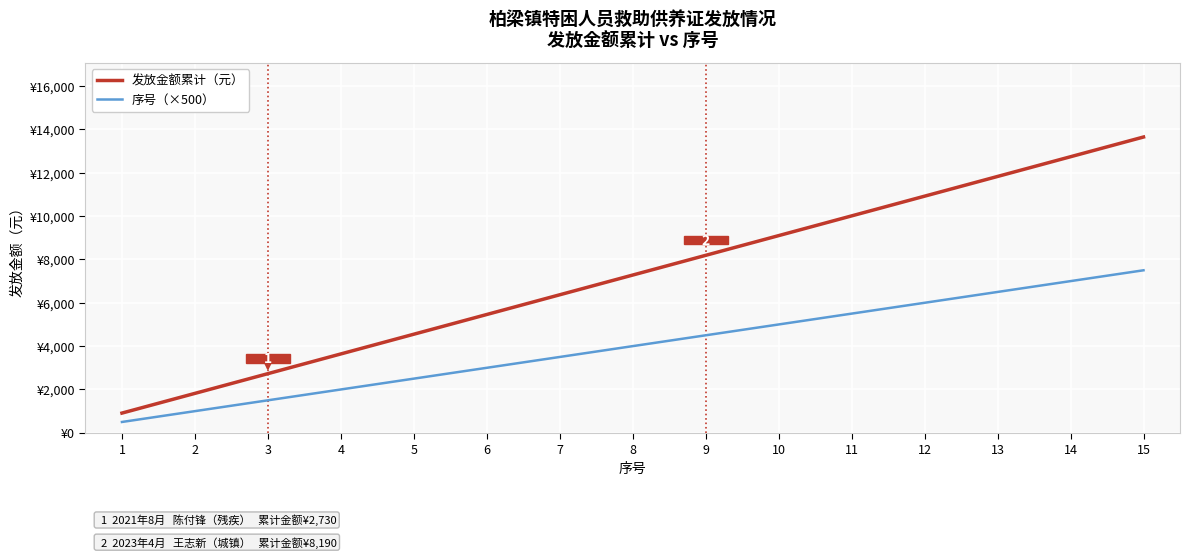

Does the chart display data point markers on the line(s)?

No